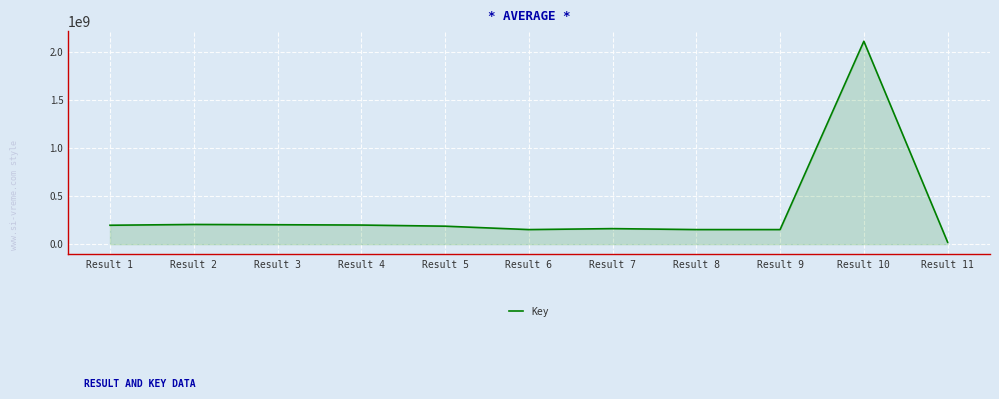

Which category has the highest value across all series?

Result 10